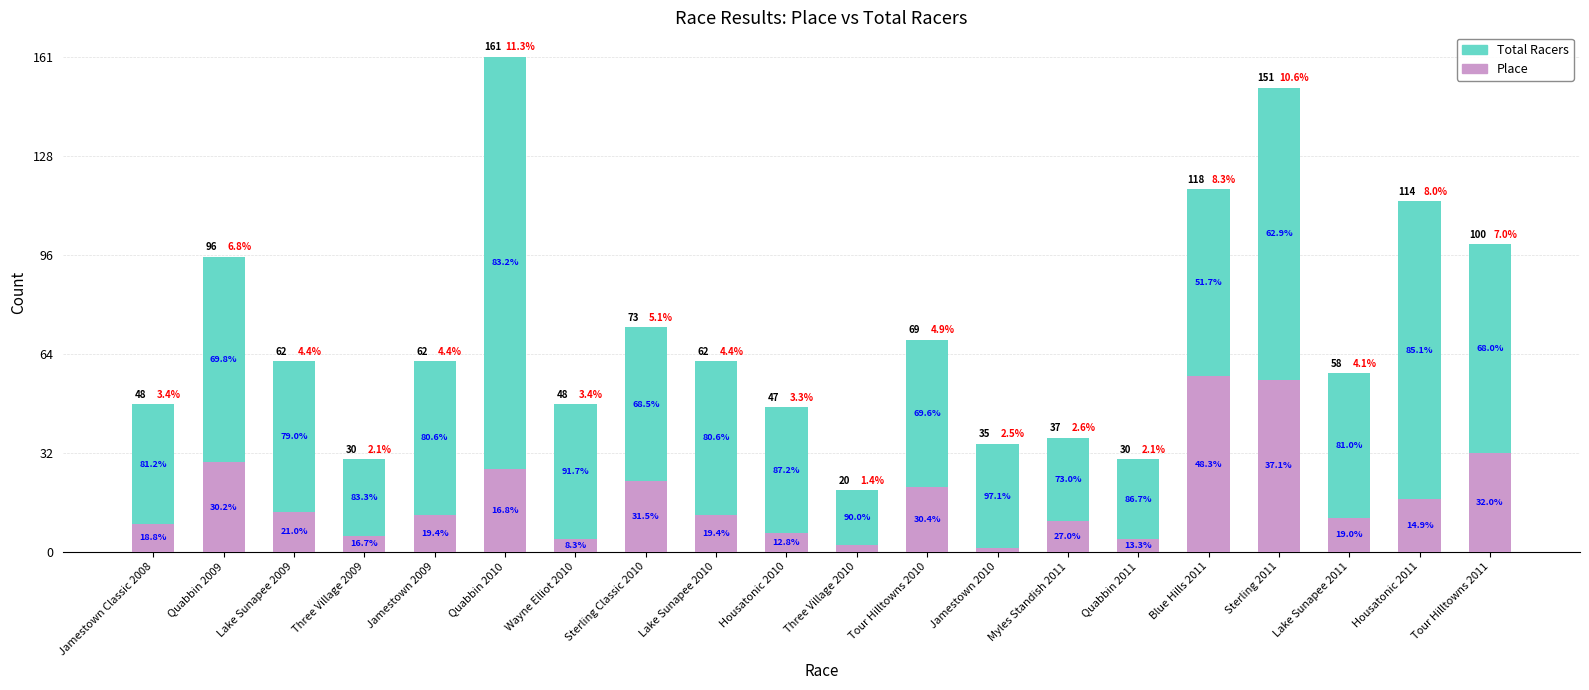

Between Housatonic 2010 and Jamestown 2010, which series saw the biggest shift?

Total Racers